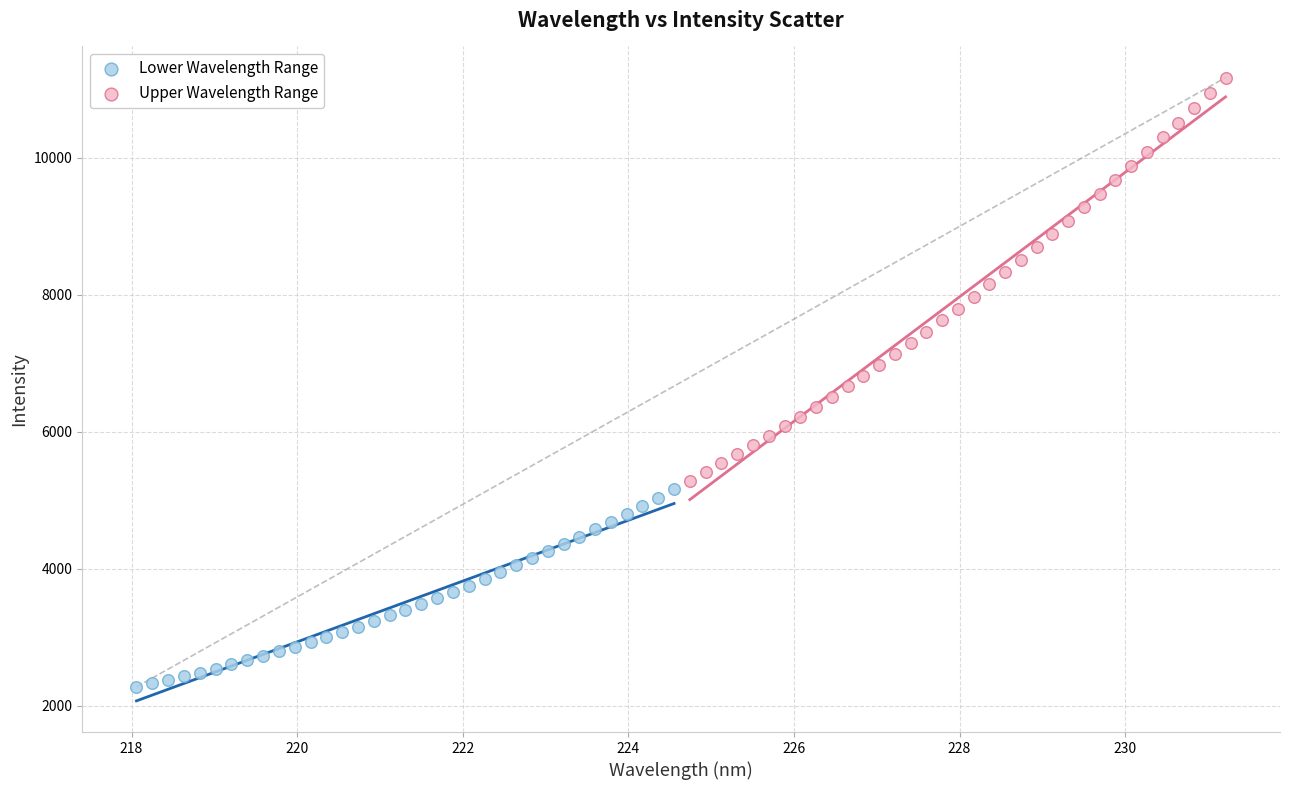

Which series reaches the minimum Y coordinate?

Lower Wavelength Range